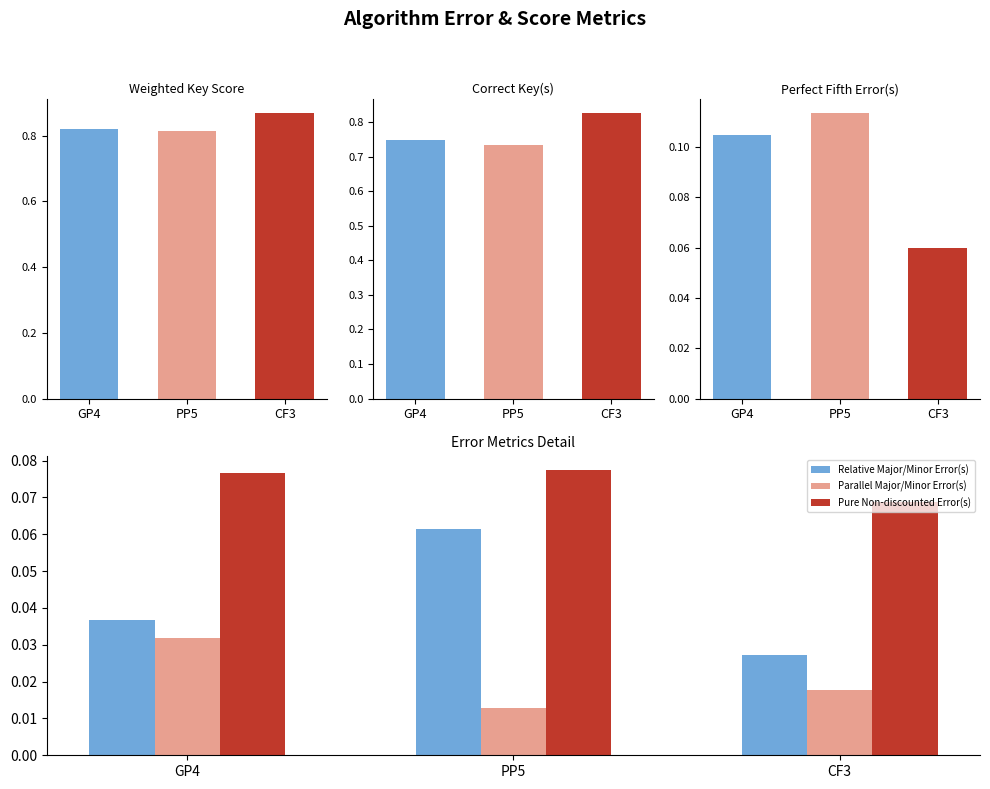

What are all the series names shown in the legend?

Relative Major/Minor Error(s), Parallel Major/Minor Error(s), Pure Non-discounted Error(s)